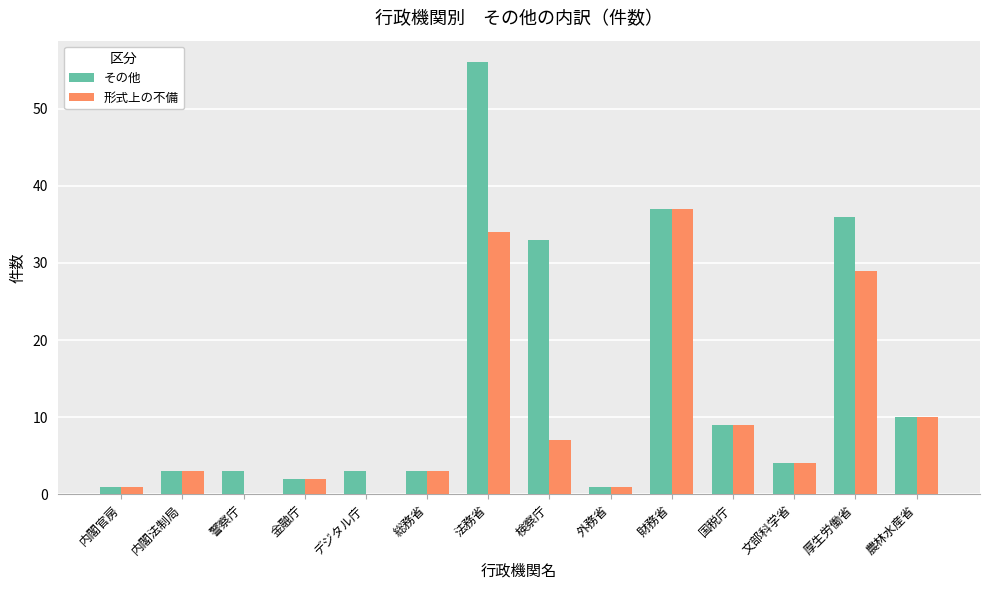

What is the total value across all series at 警察庁?

3